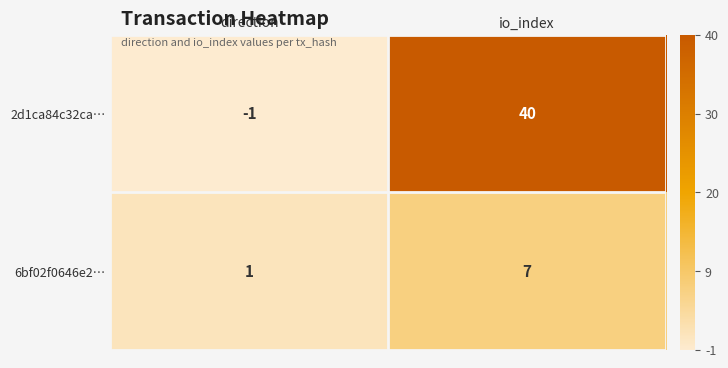

The value of 2d1ca84c32ca… at direction is 0. True or false?

False